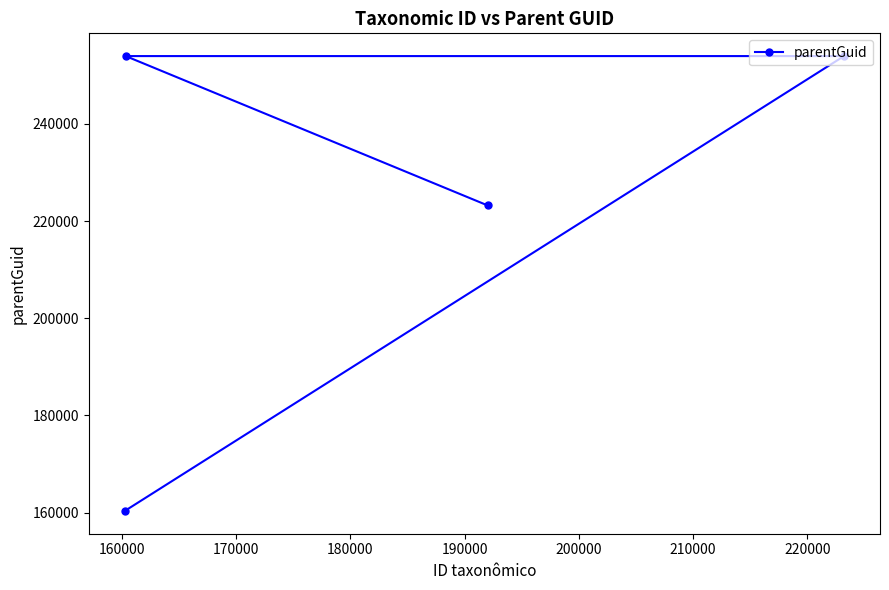

How many categories are shown in the chart?

4